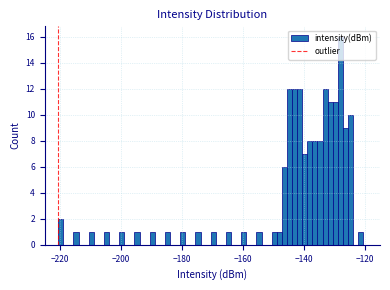

Around what value on the x-axis is the tallest bar? Give the approximate position of its centre, as read against the axis.

-128